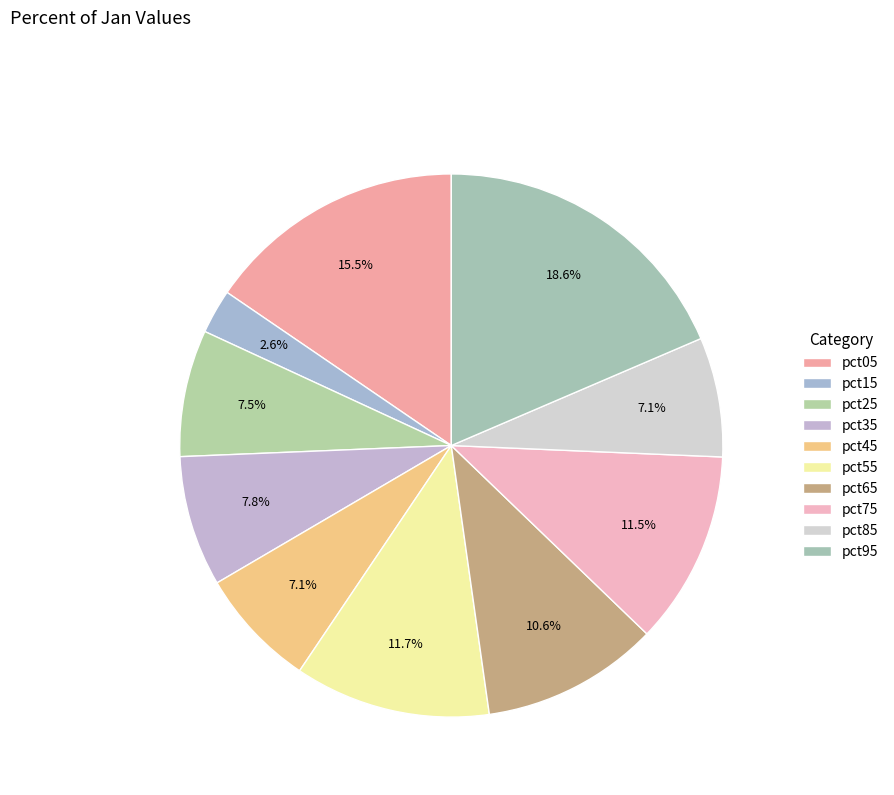

What percentage is the pct85 slice, to the nearest percent?

7%